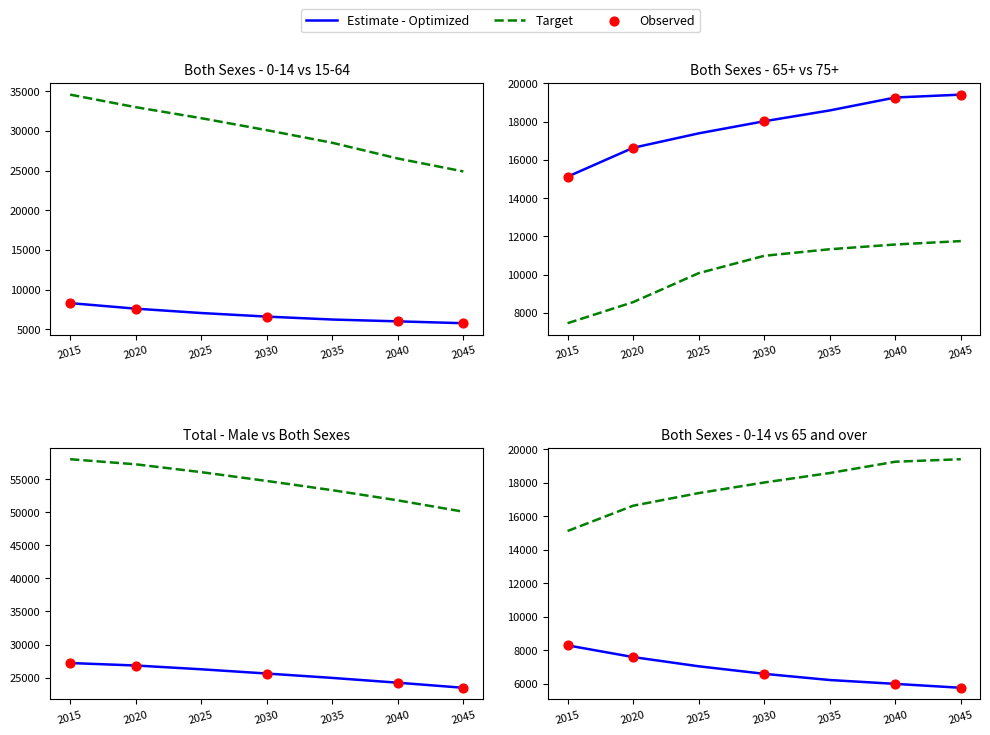

At how many categories does at least one series exceed 53392?

4